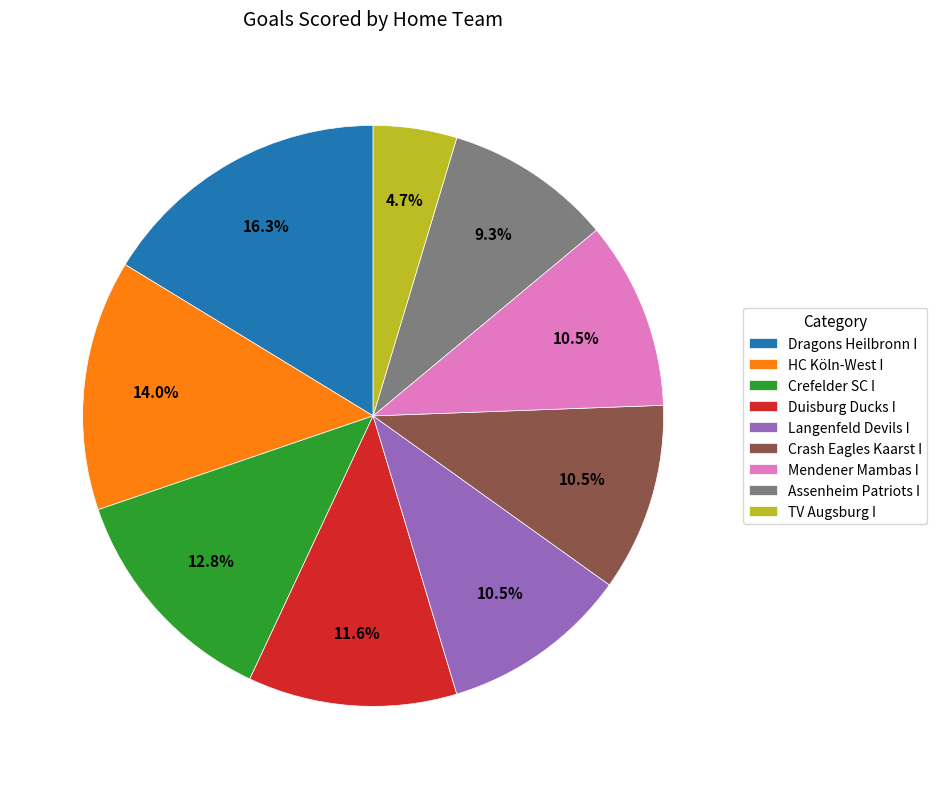

Approximately how many times larger is the value at Mendener Mambas I compared to Langenfeld Devils I?

1.0